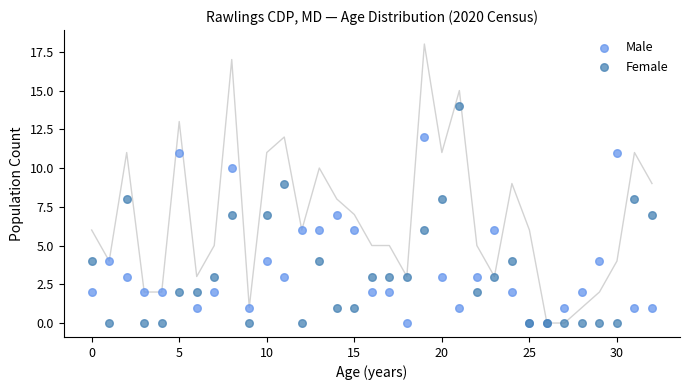

Which series has the widest spread of Y values?

Female